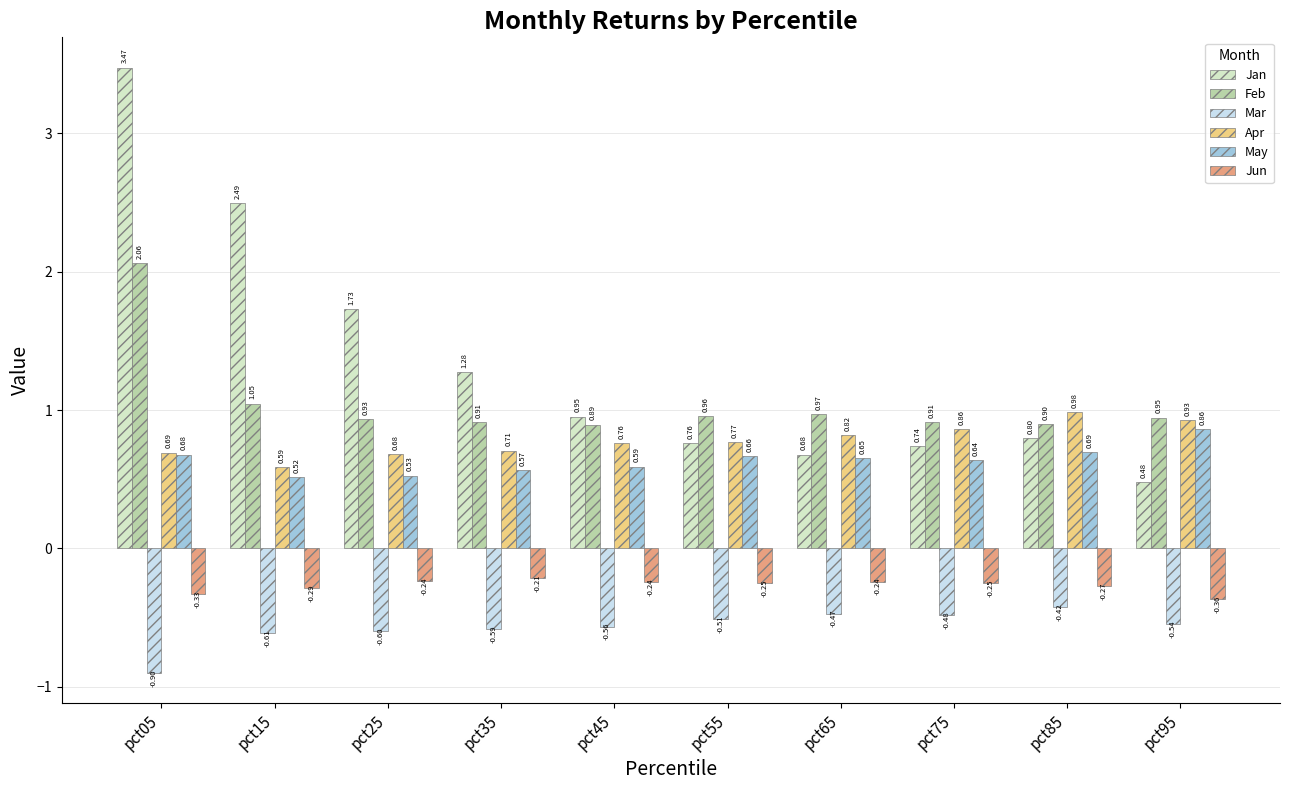

List the series in order of their peak value, highest first.

Jan, Feb, Apr, May, Jun, Mar